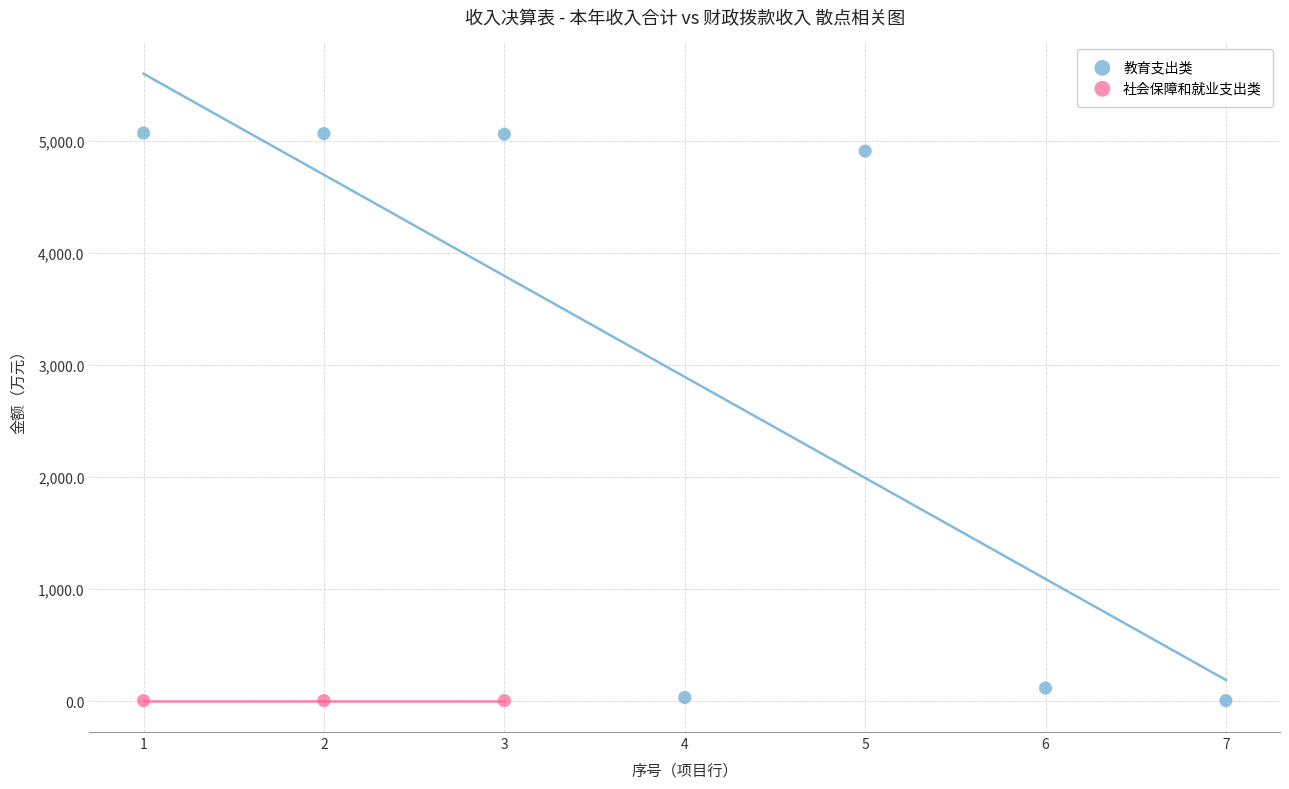

Which series contains the highest Y value?

教育支出类